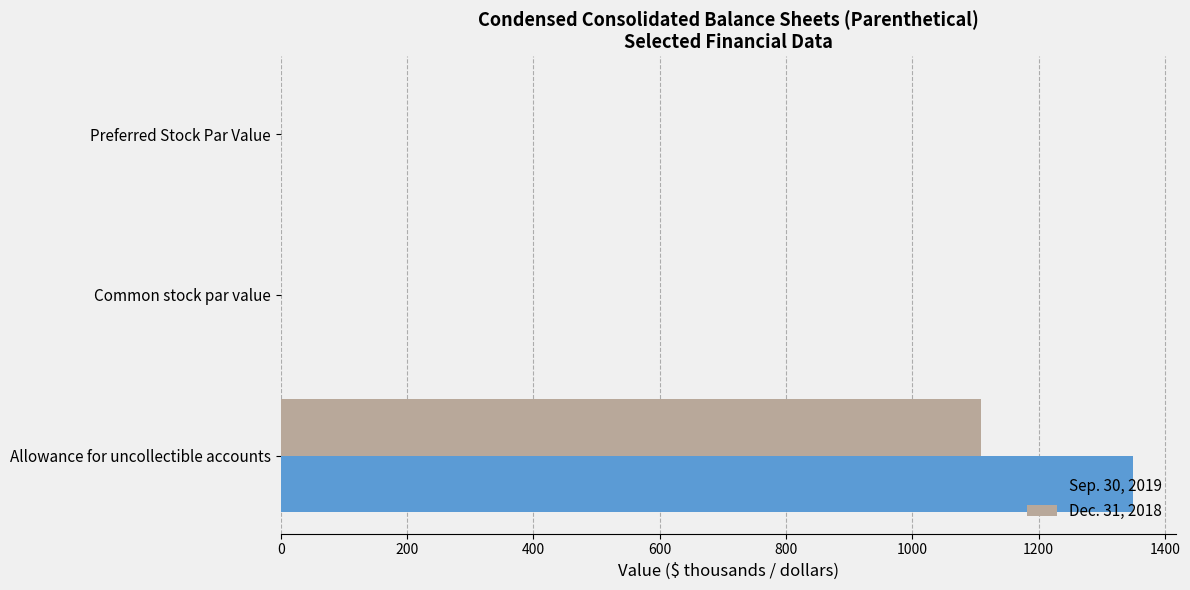

What is the sum of all Dec. 31, 2018 values?

1108.5